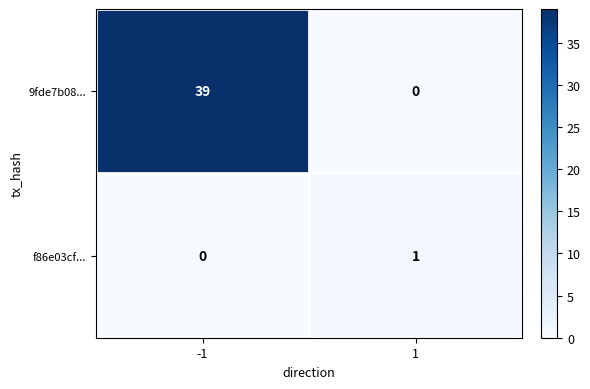

Reading left to right, transcribe all the data shown in this chart.

9fde7b08...: -1=39	1=0
f86e03cf...: -1=0	1=1